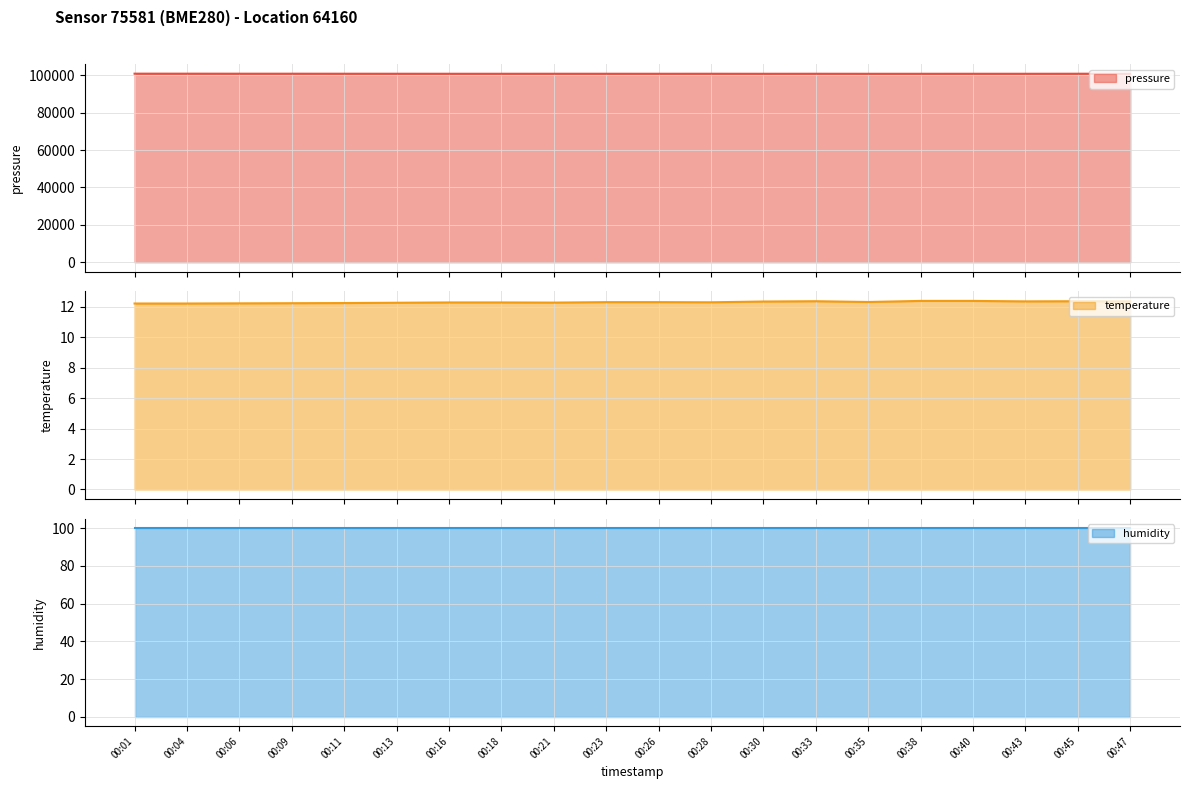

True or false: temperature and pressure intersect in this chart.

False